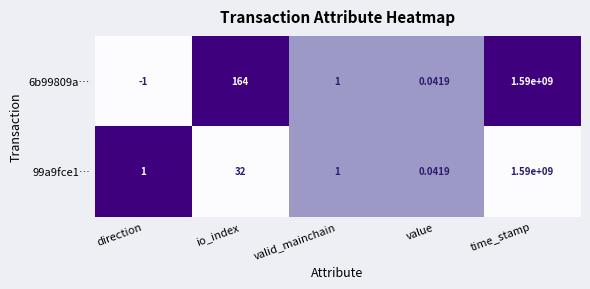

Which category has the highest value across all series?

time_stamp